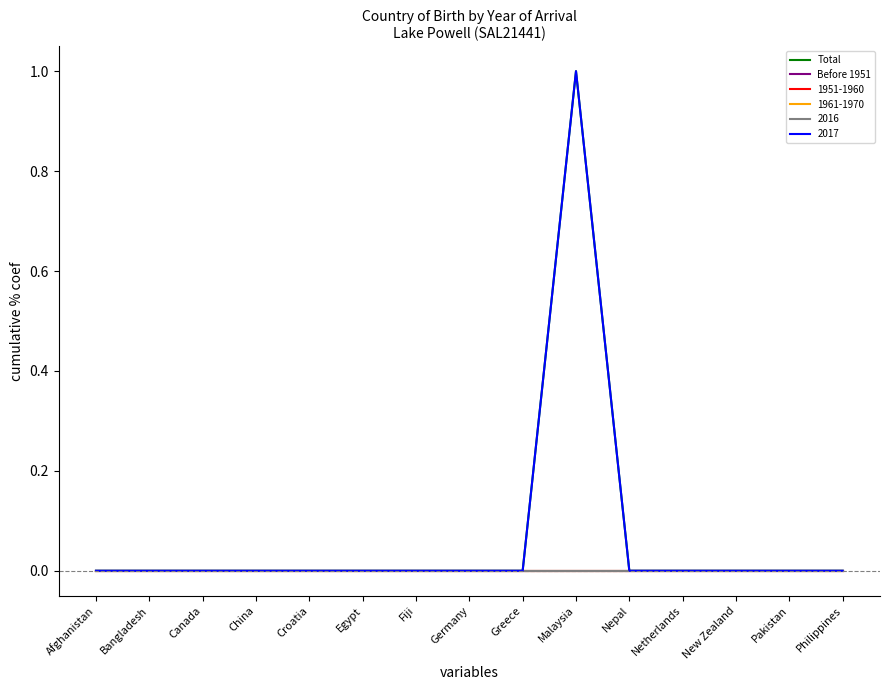

At how many categories does at least one series exceed 0?

1